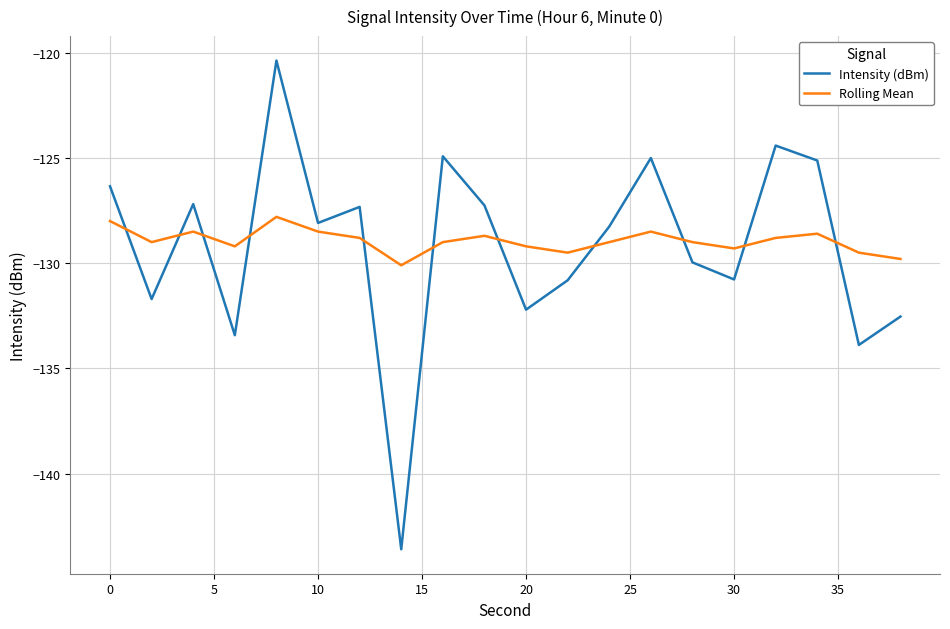

After their last crossing, which series has the higher values: Rolling Mean or Intensity (dBm)?

Rolling Mean